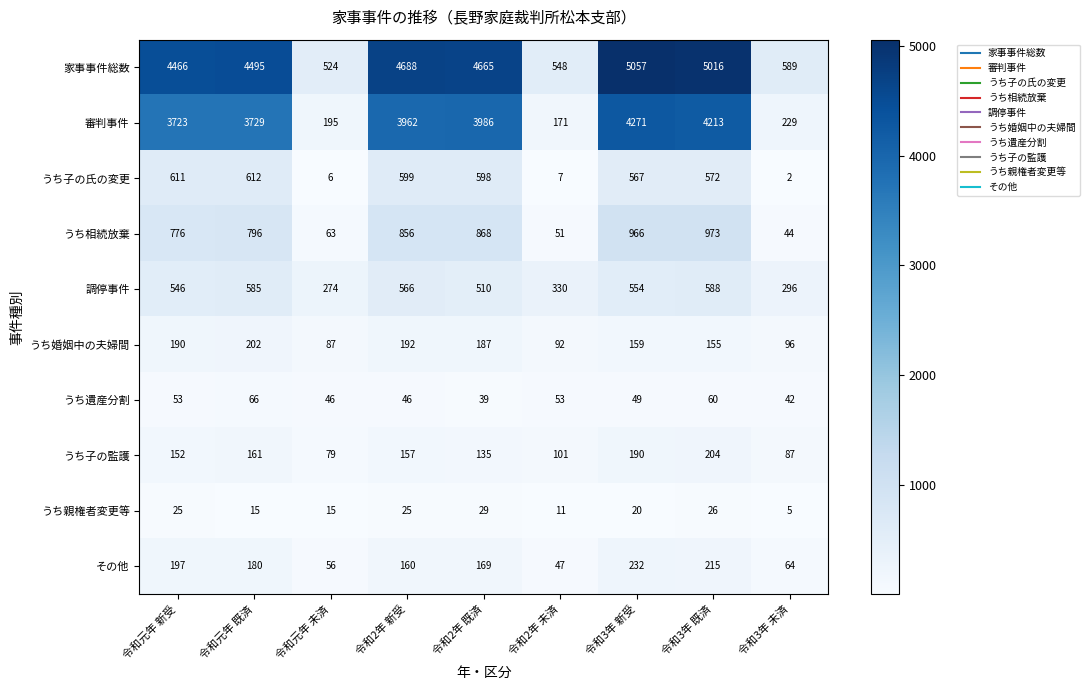

What is the greatest value displayed?

5057